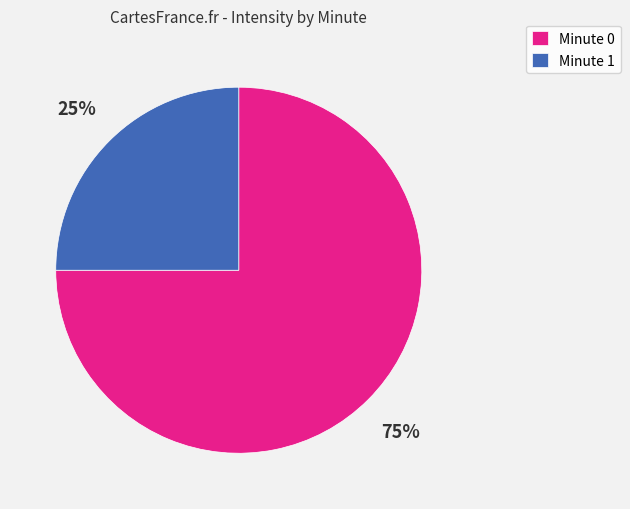

What is the smallest slice in the pie chart?

Minute 1